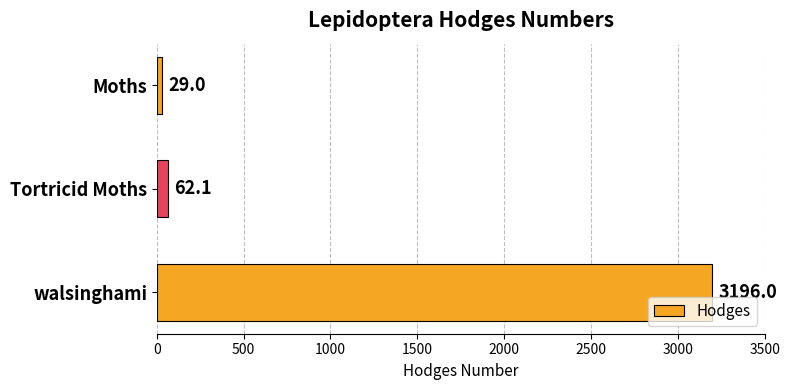

What is the minimum value shown in the chart?

29.0